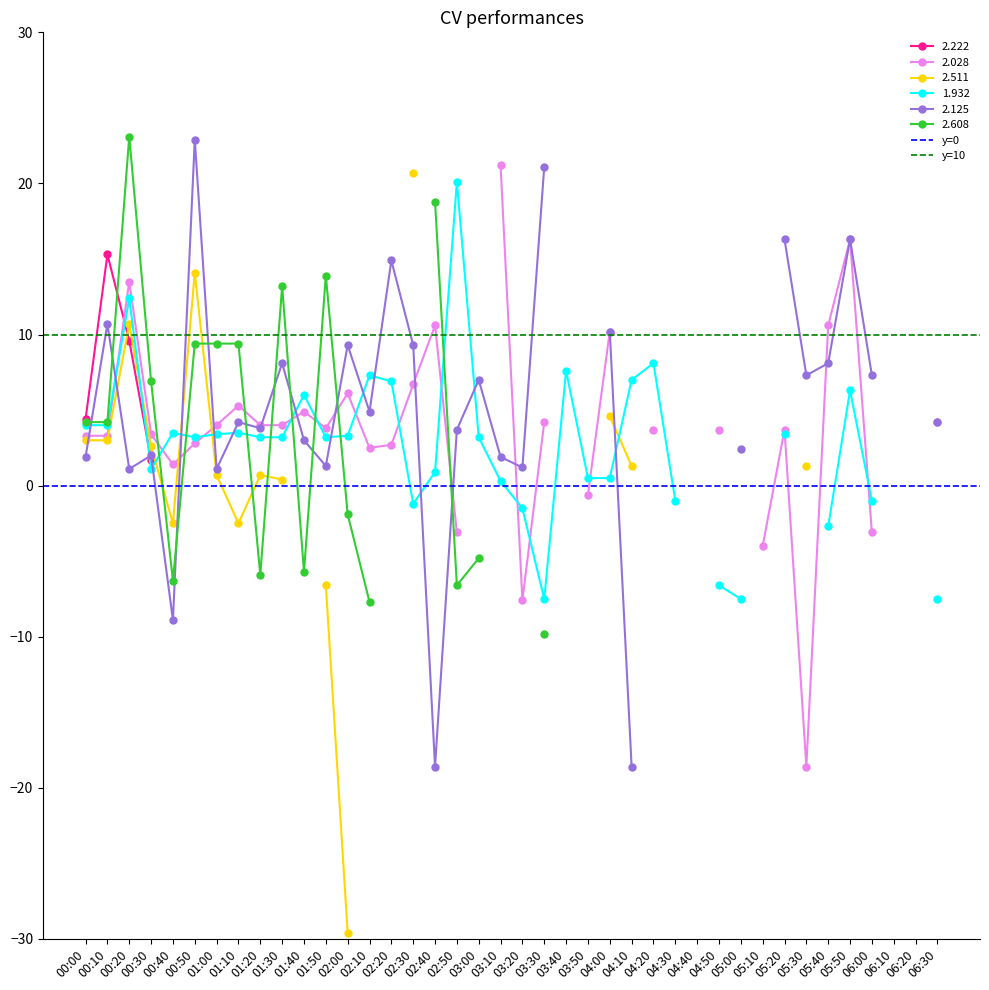

Is it true that y=0 equals 0 at 00:10?

True